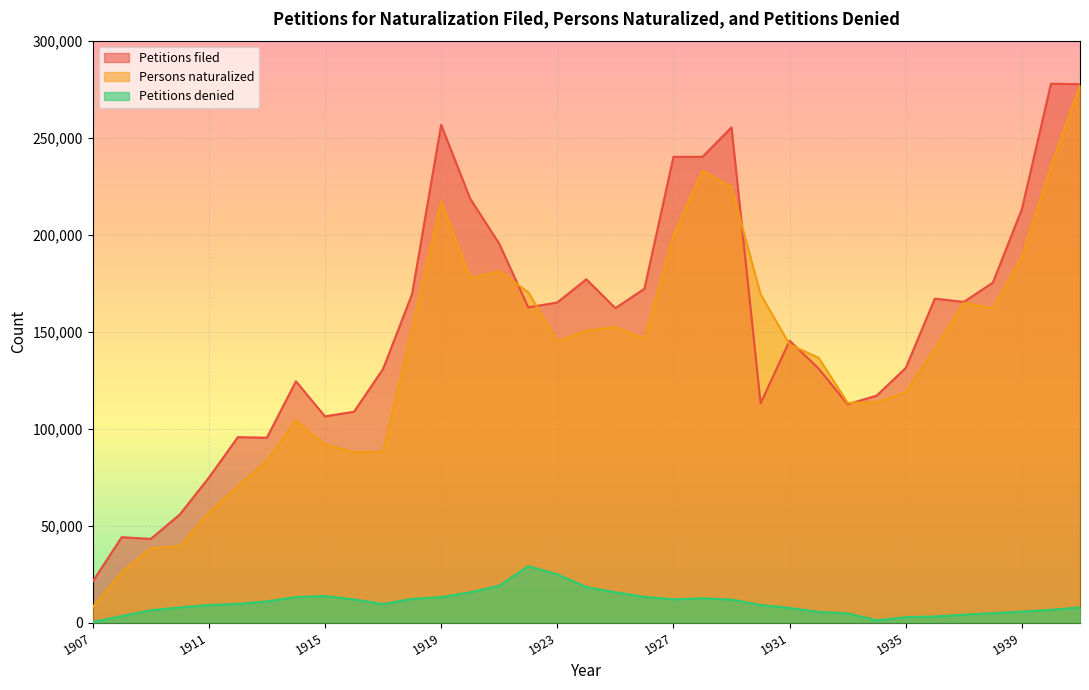

How many distinct data groups are displayed?

3